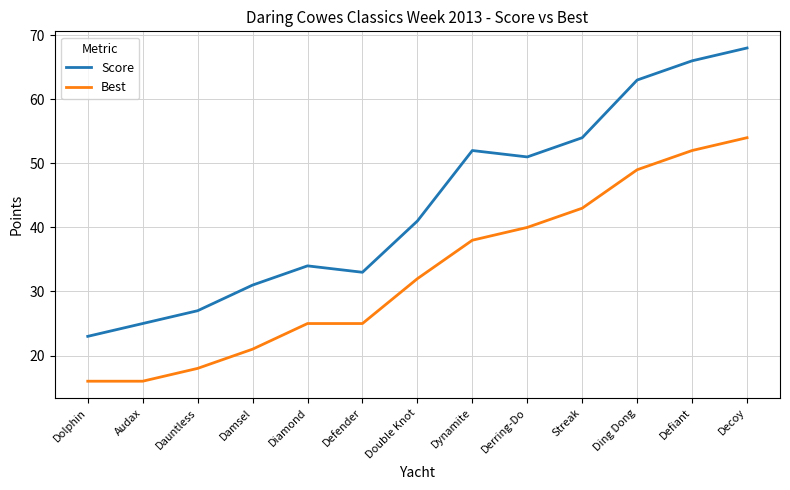

True or false: Best and Score cross at least once.

False